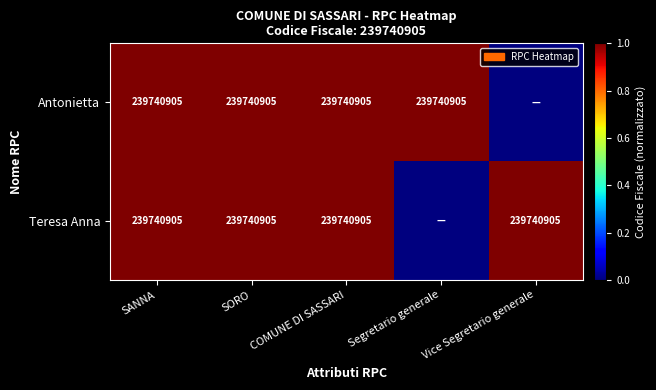

What is the total value across all series at SORO?

479481810